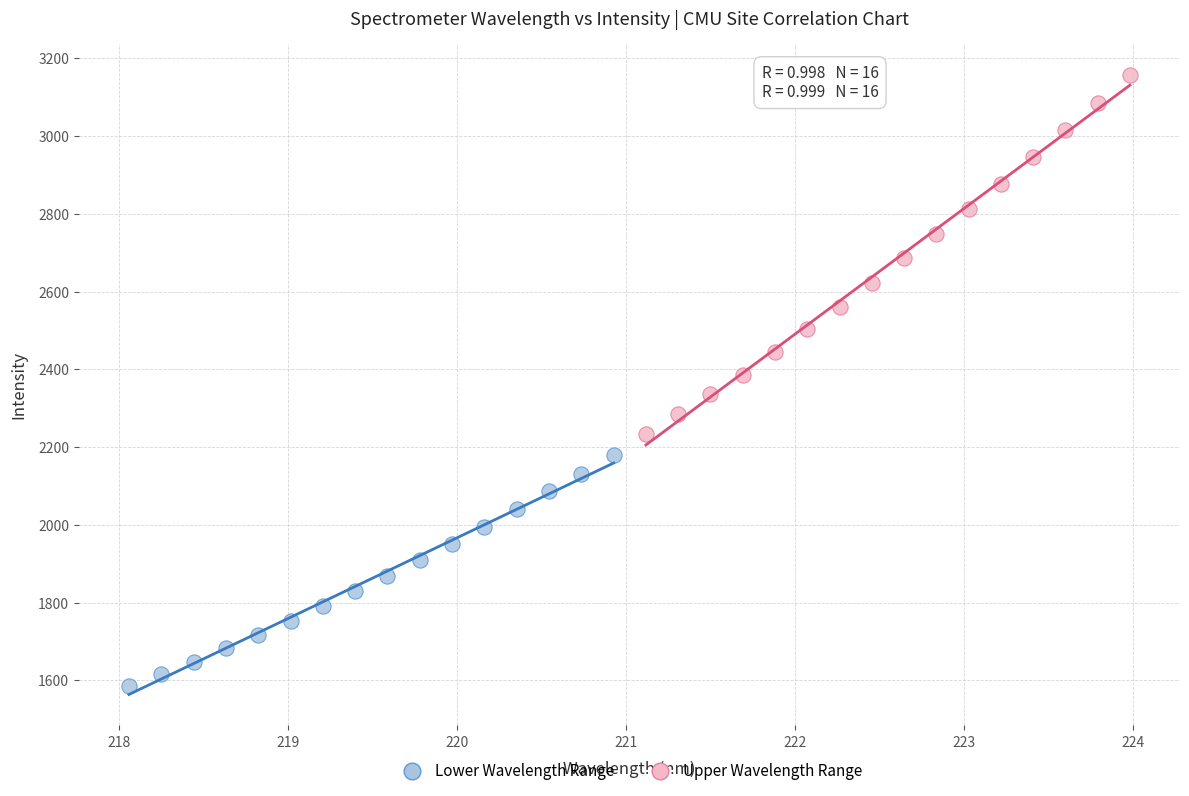

Which series contains the lowest Y value?

Lower Wavelength Range